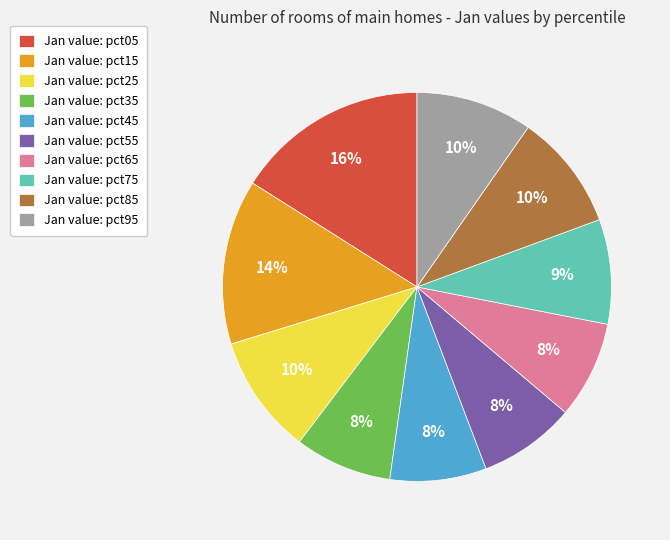

Combined, do Jan value: pct85 and Jan value: pct65 account for over 50%?

No